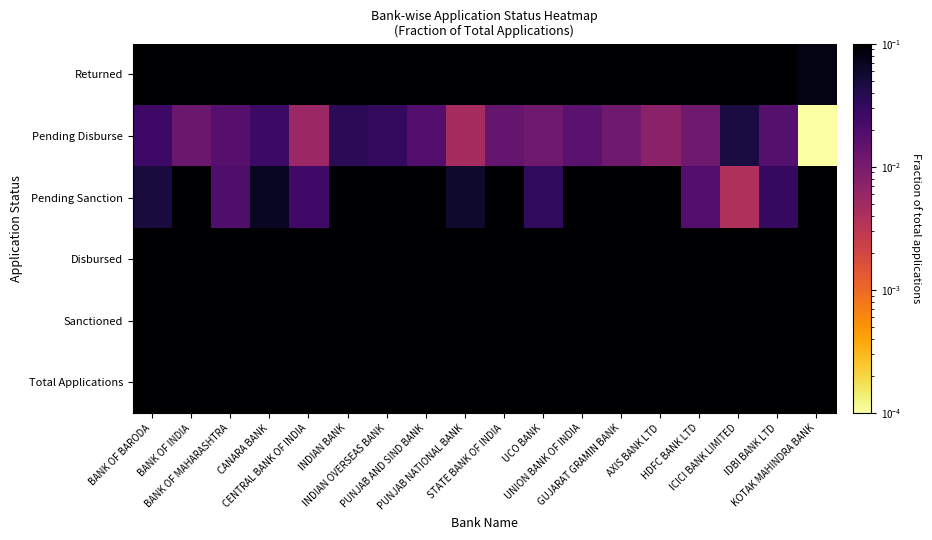

How many categories are shown in the chart?

18